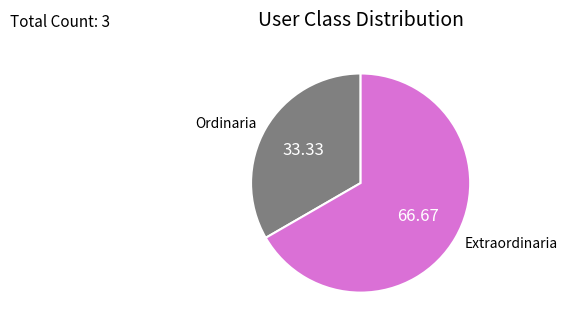

Rank the categories by value from lowest to highest.

Ordinaria, Extraordinaria